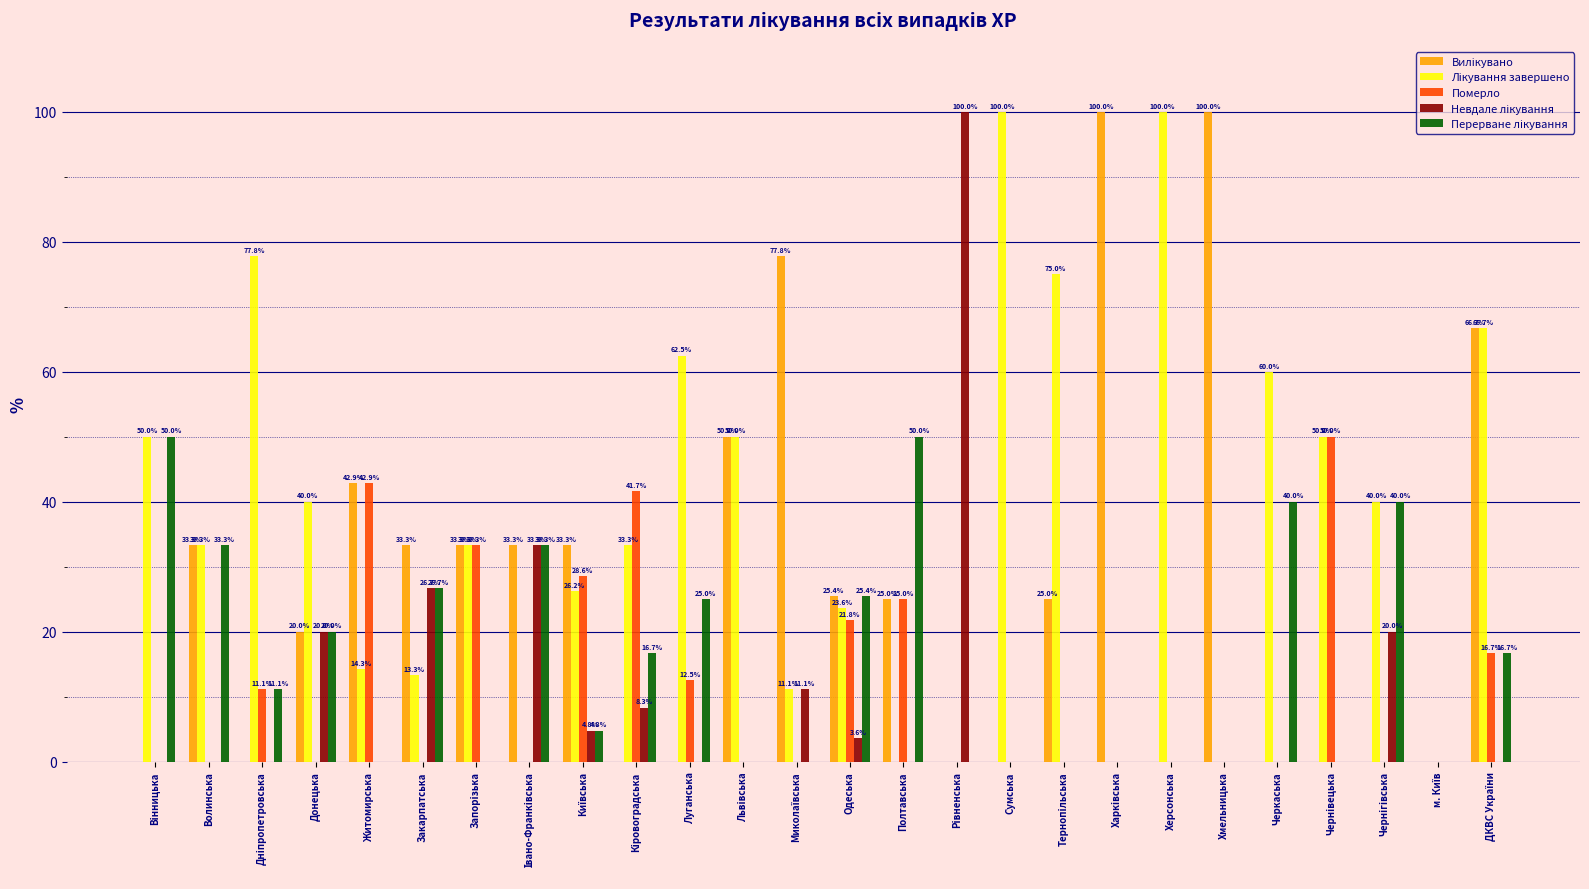

What is the greatest value displayed?

100.0